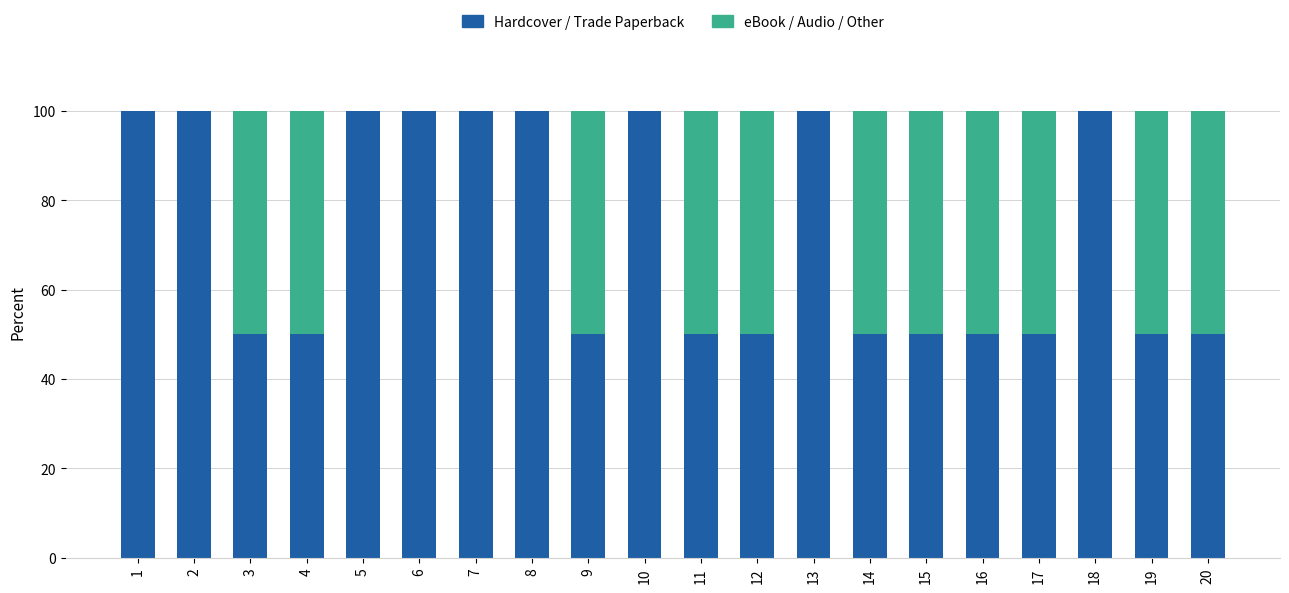

What is the sum of the Hardcover / Trade Paperback values at 2 and 8?

200